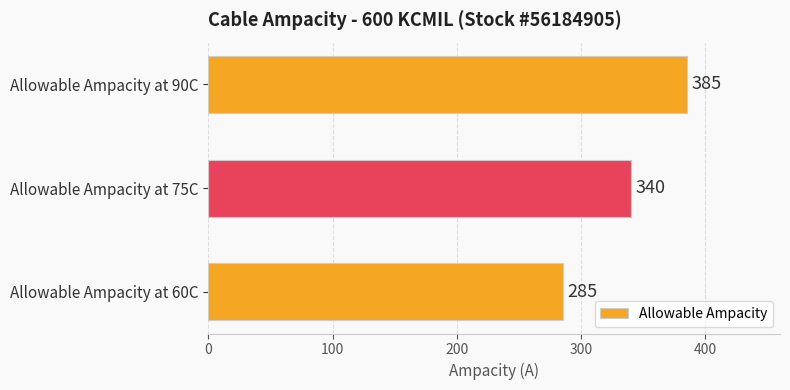

Is it true that the value at Allowable Ampacity at 75C is 340?

True